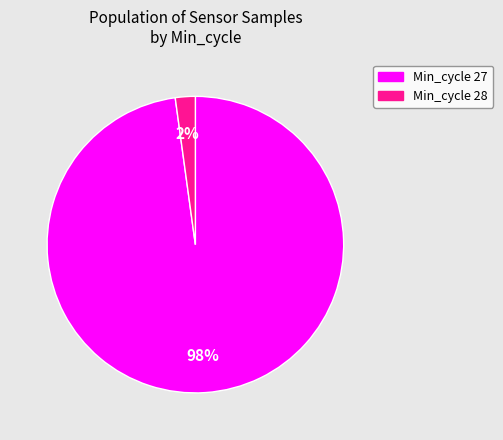

Is there any slice that represents more than half of the pie?

Yes